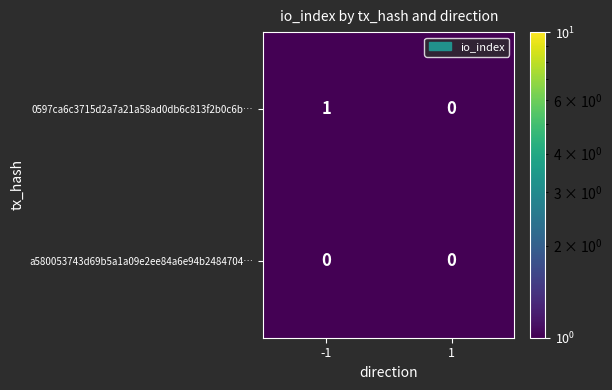

List the series in order of their peak value, highest first.

0597ca6c3715d2a7a21a58ad0db6c813f2b0c6b…, a580053743d69b5a1a09e2ee84a6e94b2484704…